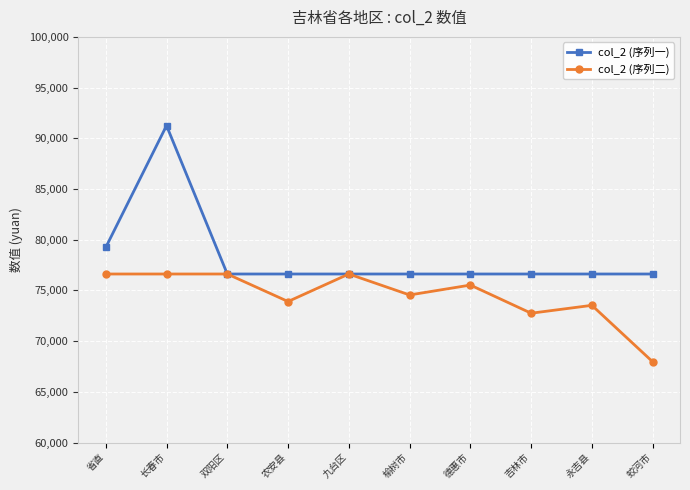

What is the maximum value shown in the chart?

91251